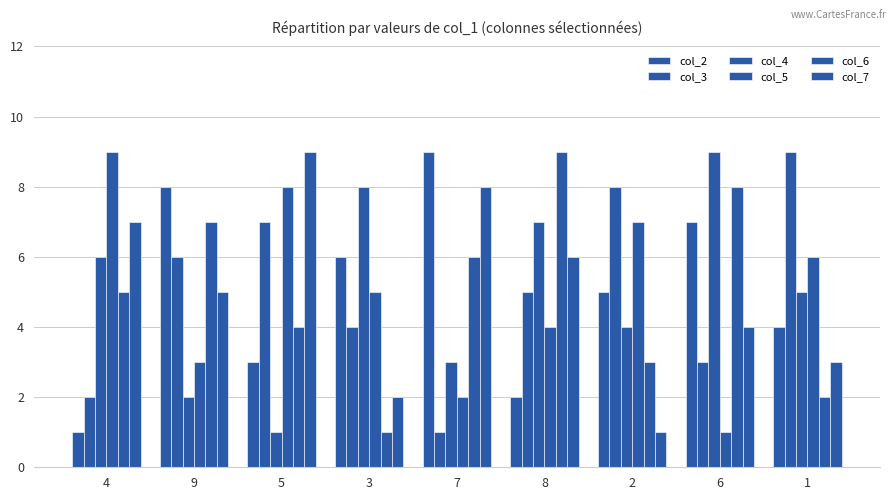

How many bars are there in total?

54